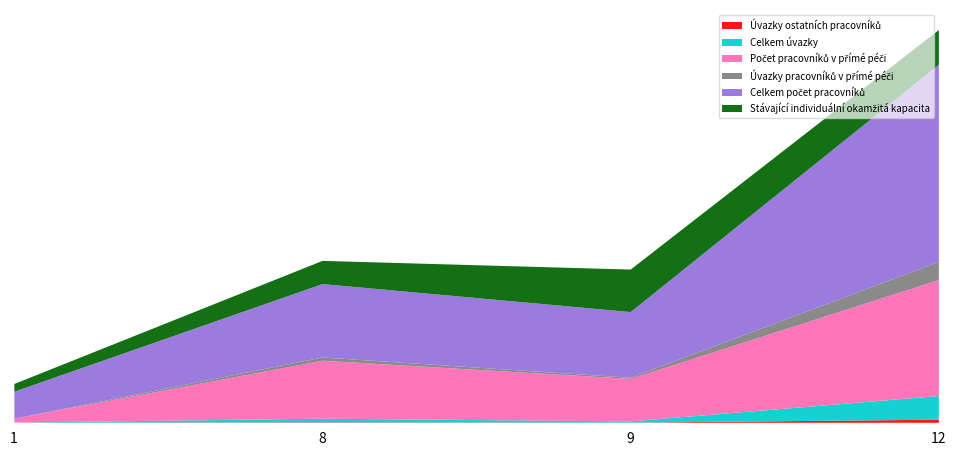

True or false: Celkem počet pracovníků and Počet pracovníků v přímé péči cross at least once.

False